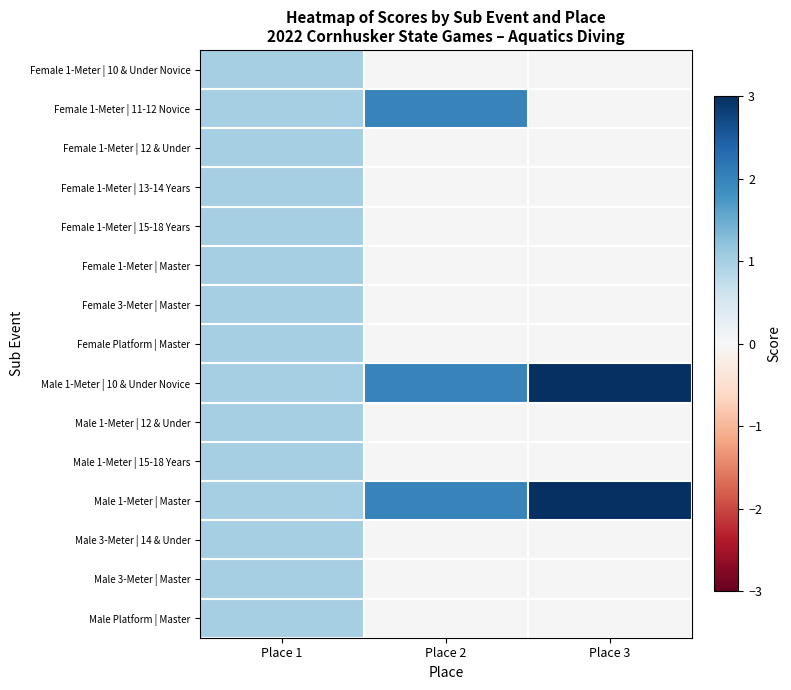

What is the maximum value shown in the chart?

3.0